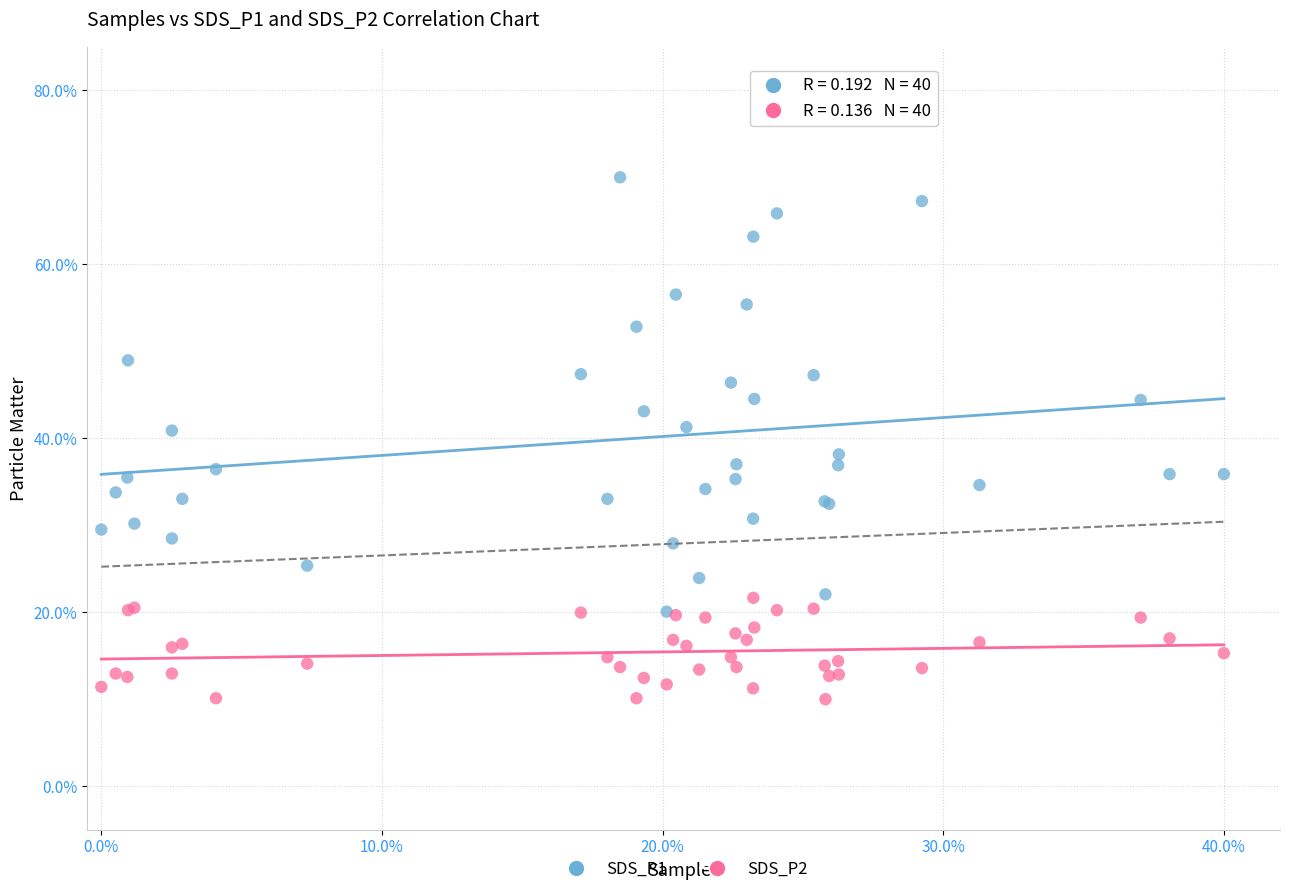

Which series contains the highest Y value?

SDS_P1